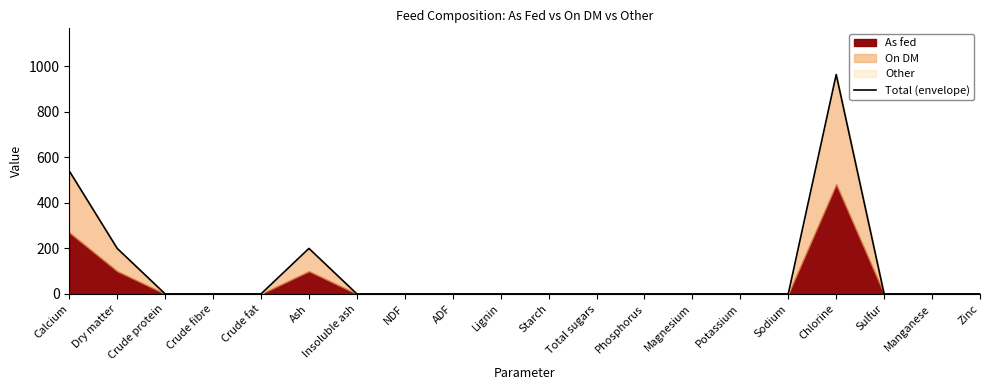

Which category has the lowest value across all series?

Crude protein